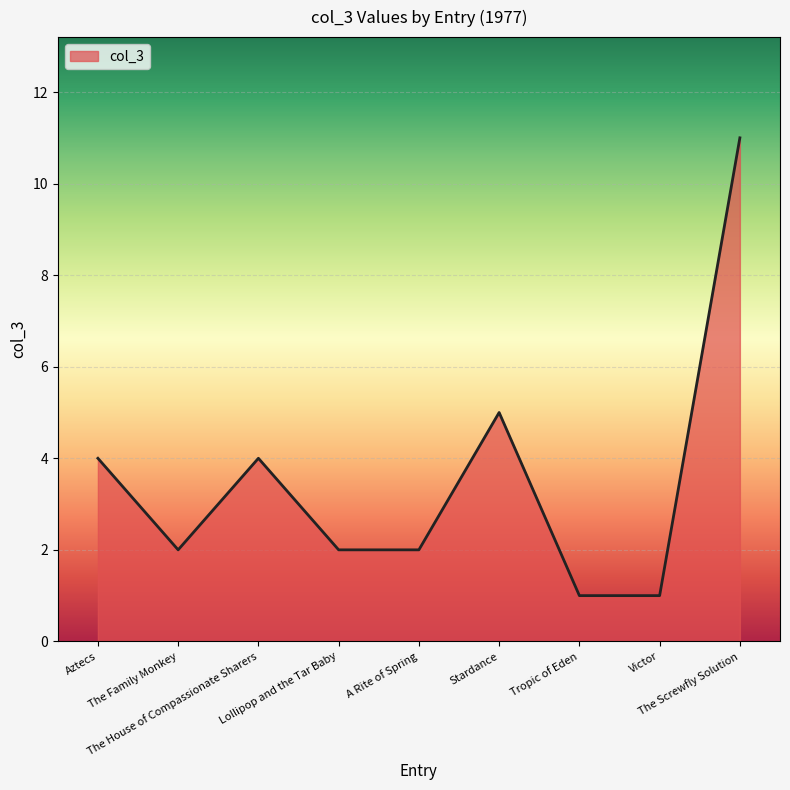

What is the sum of the values at Lollipop and the Tar Baby and Tropic of Eden?

3